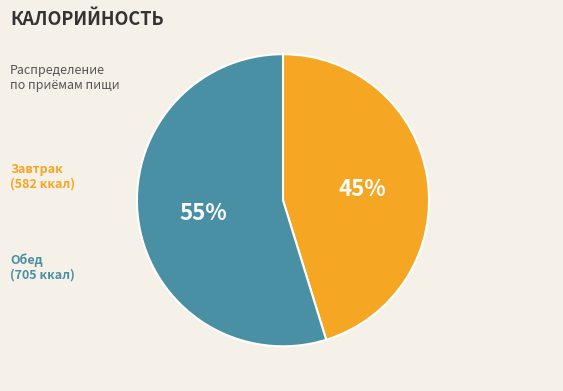

Is there any slice that represents more than half of the pie?

Yes